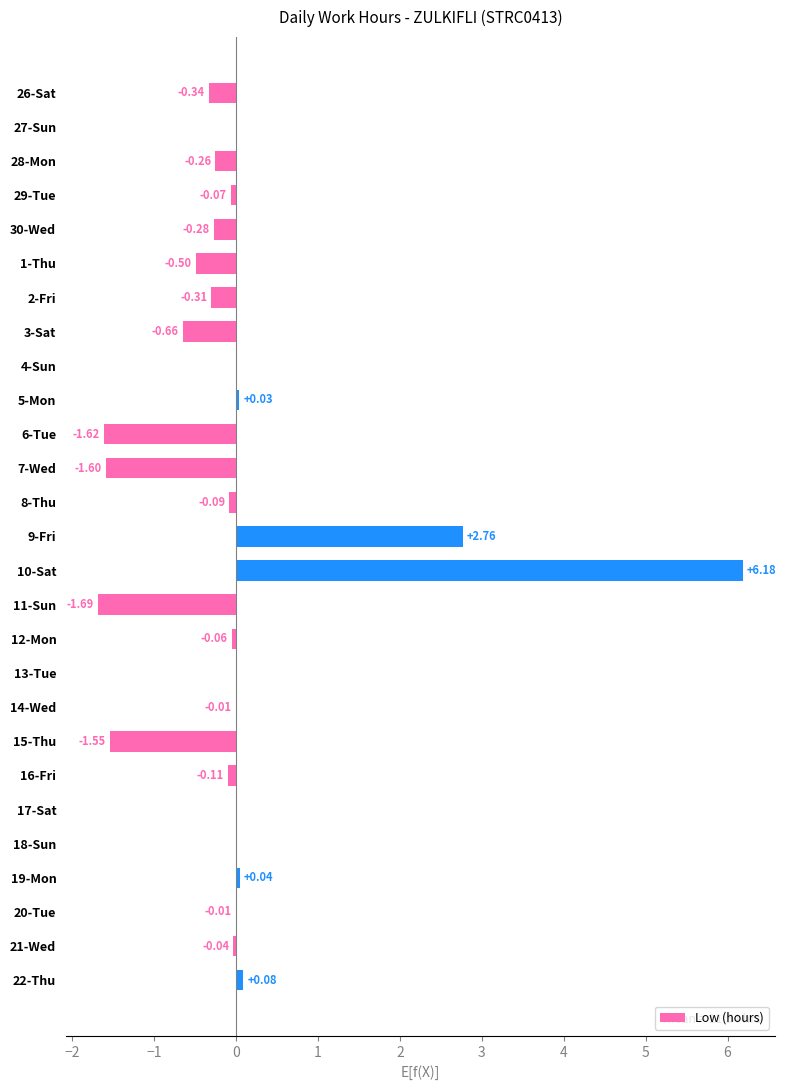

What is the change in value from 7-Wed to 21-Wed?

+1.6